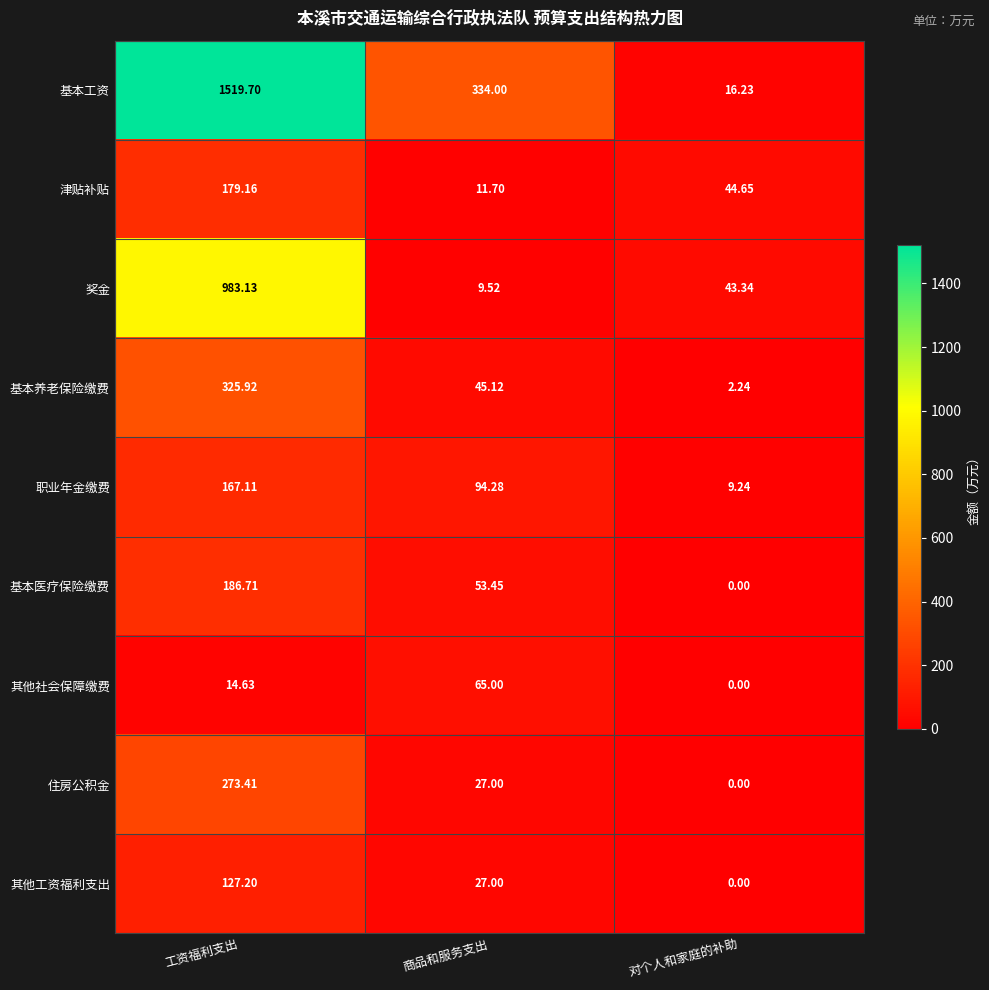

At which category is the sum across all series the highest?

工资福利支出